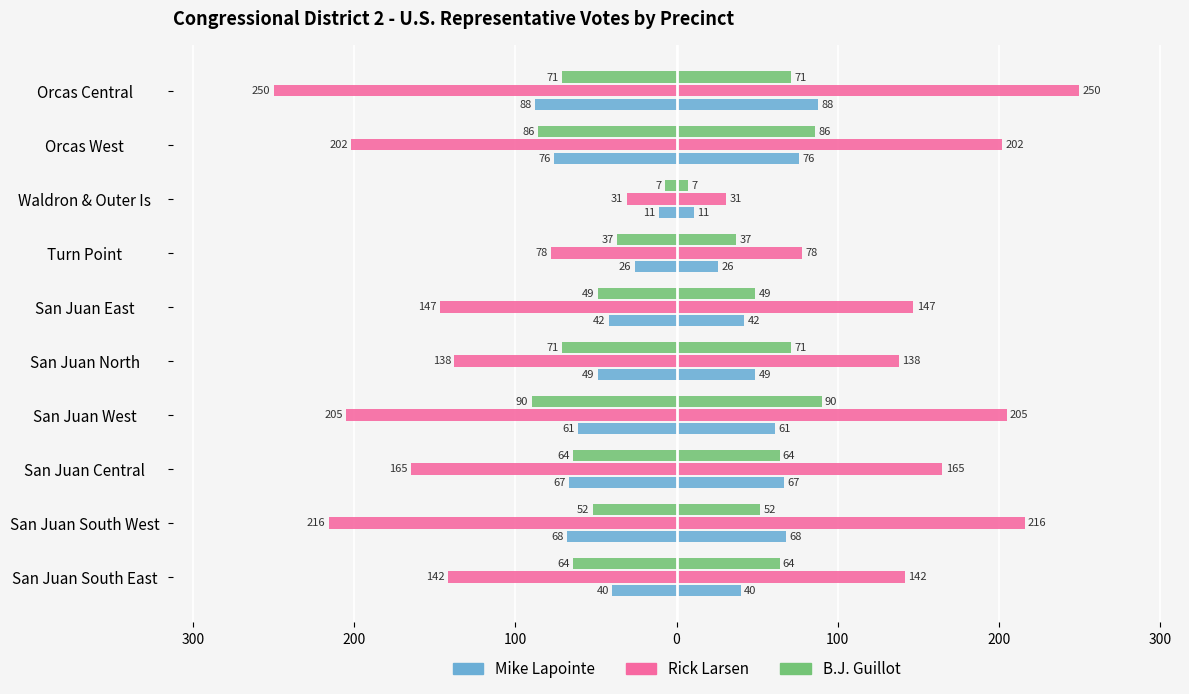

Count the number of categories in the chart.

10